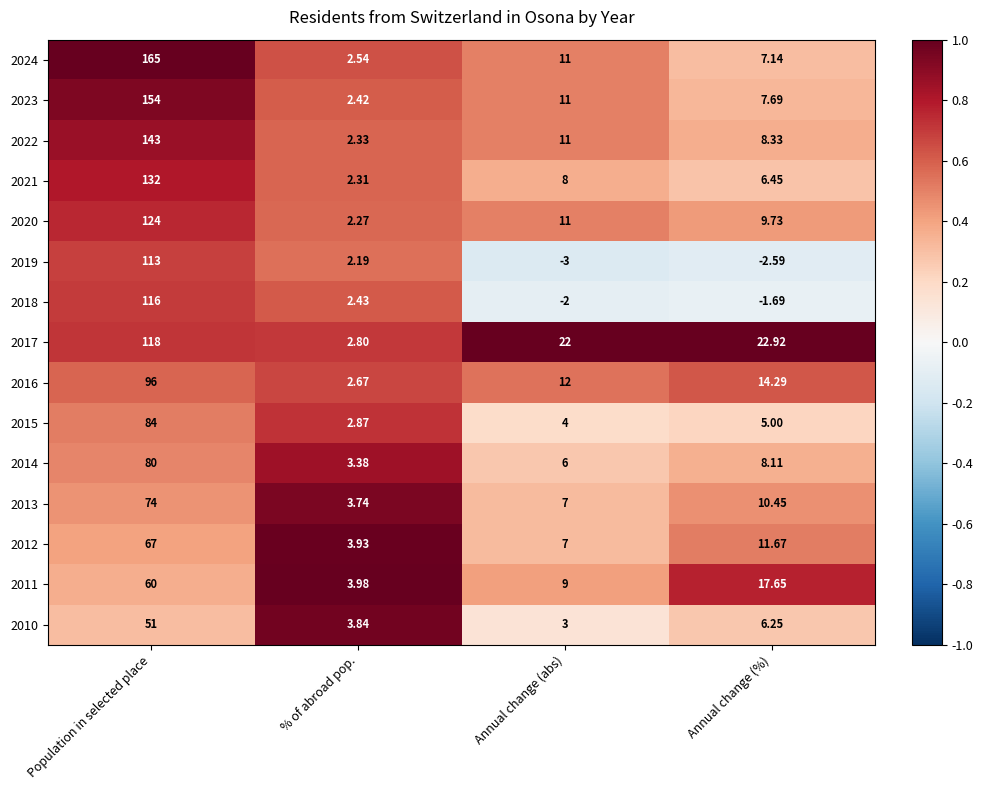

Which label corresponds to the largest value in the chart?

Population in selected place